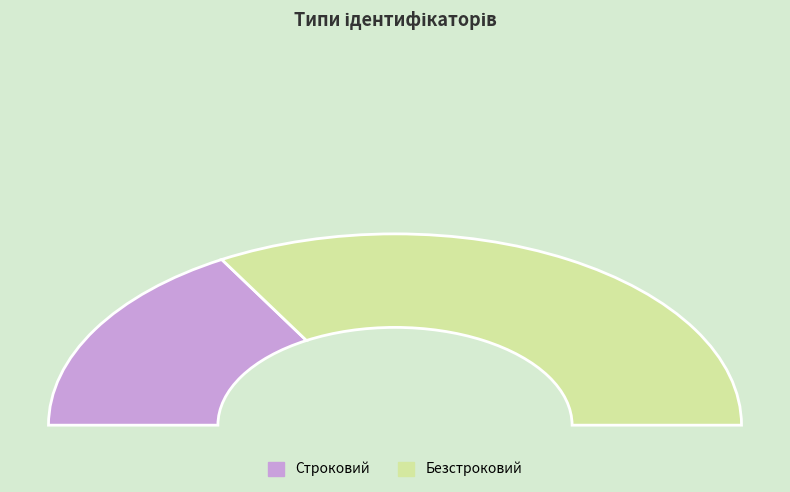

Count the number of slices in the pie.

2